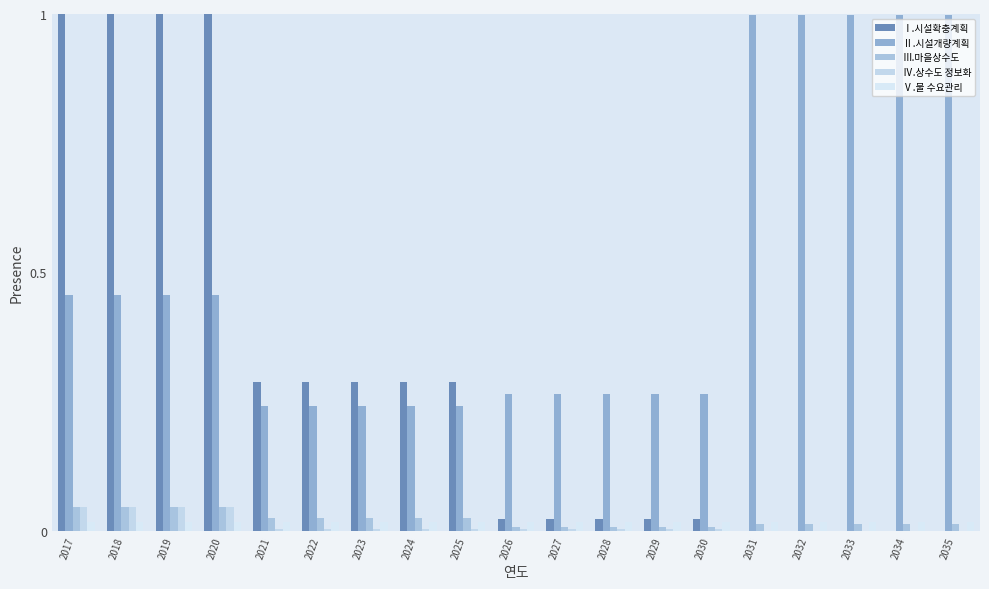

Does the chart contain stacked bars?

No